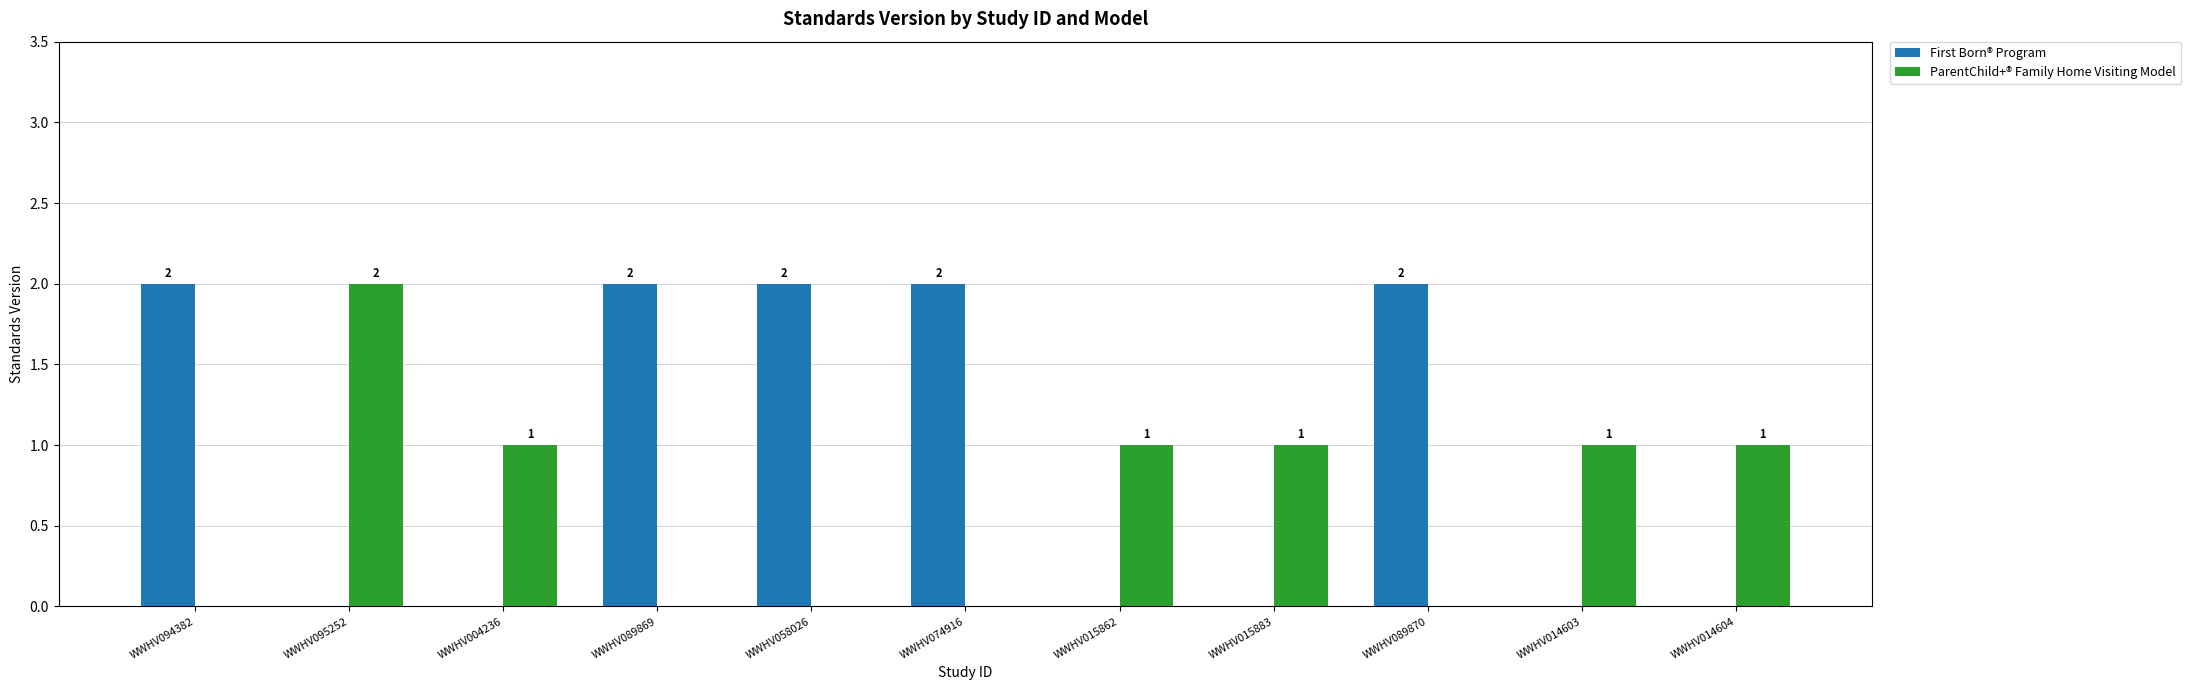

At which label does ParentChild+® Family Home Visiting Model first exceed 1?

WWHV095252